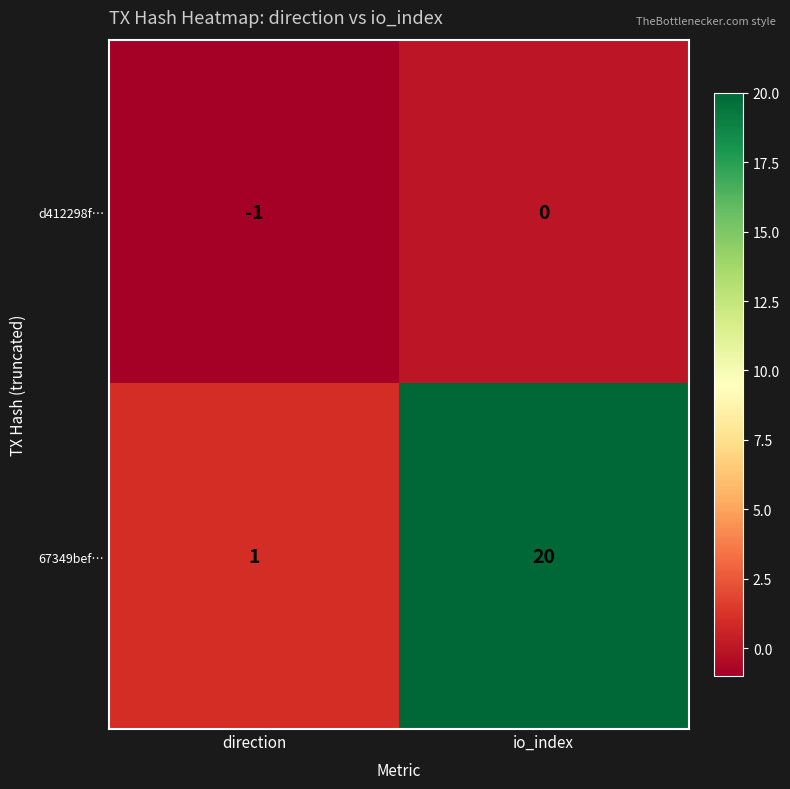

At direction, list the series in order from smallest to largest.

d412298f…, 67349bef…